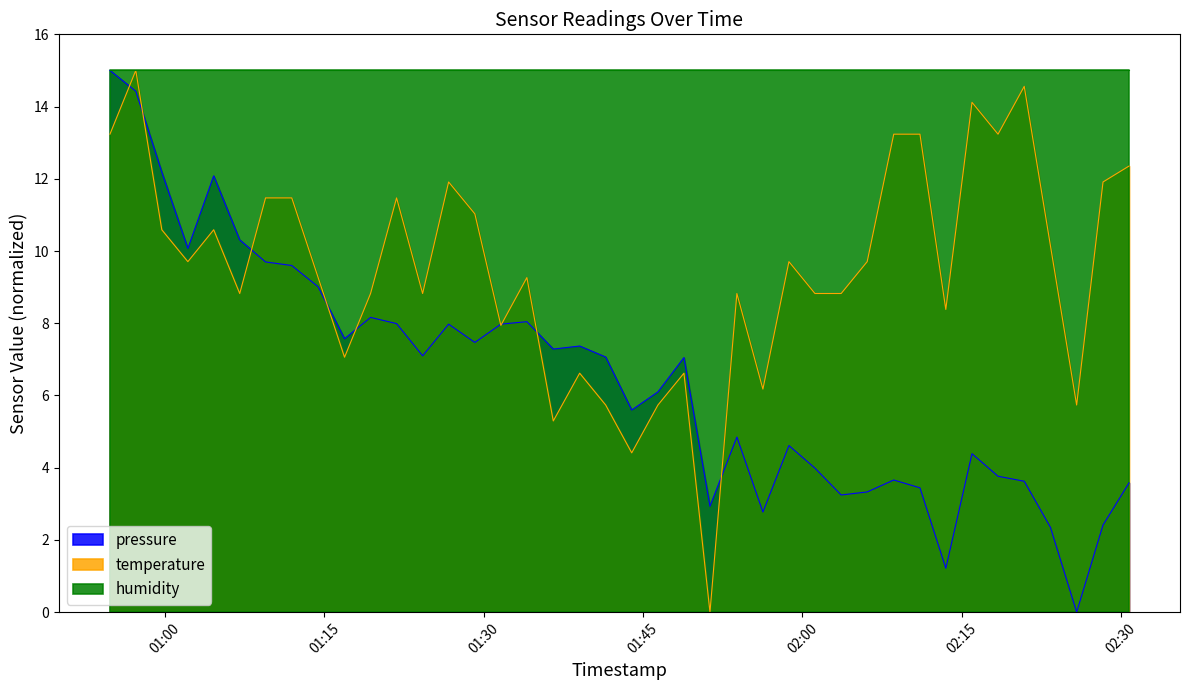

List the series in order of their overall mean, lowest first.

pressure, temperature, humidity